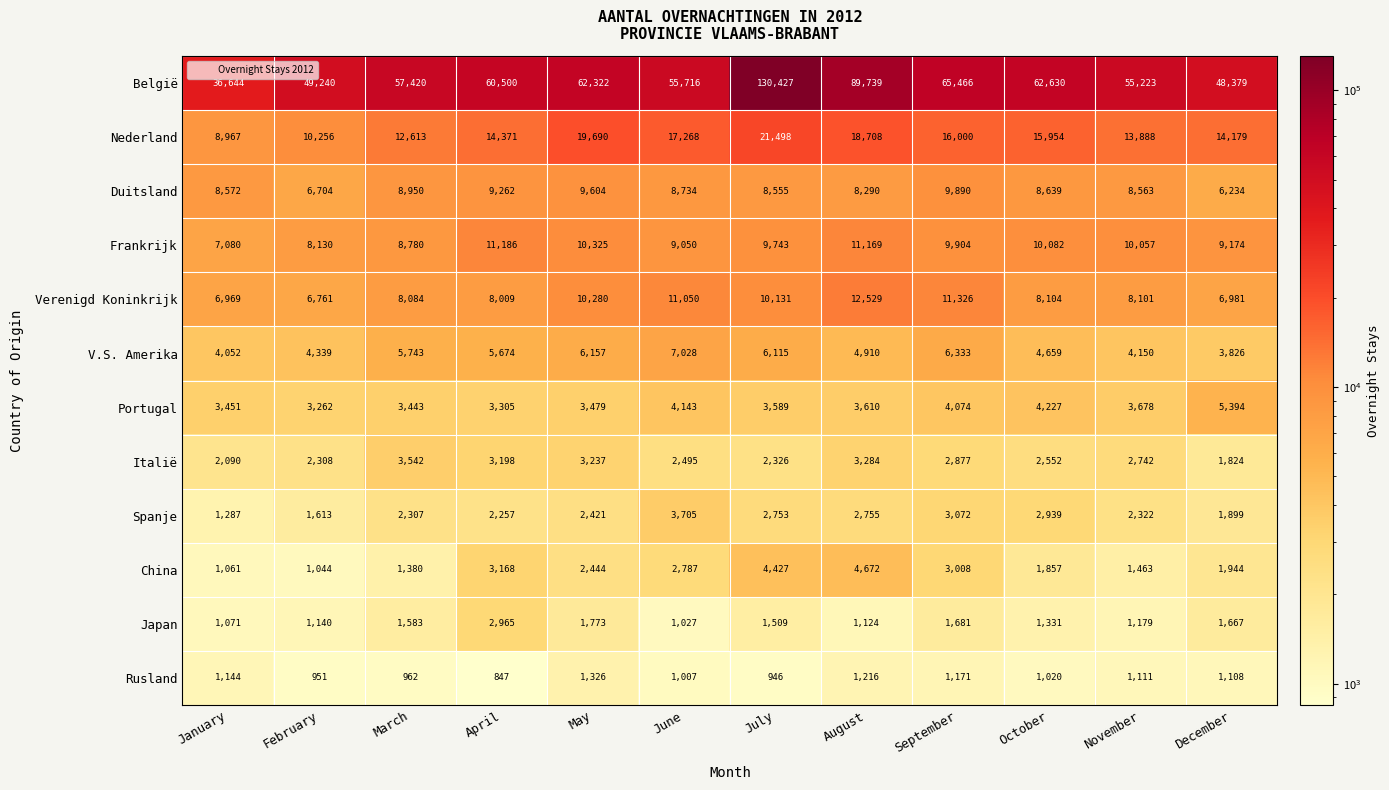

At how many categories does at least one series exceed 4311?

12